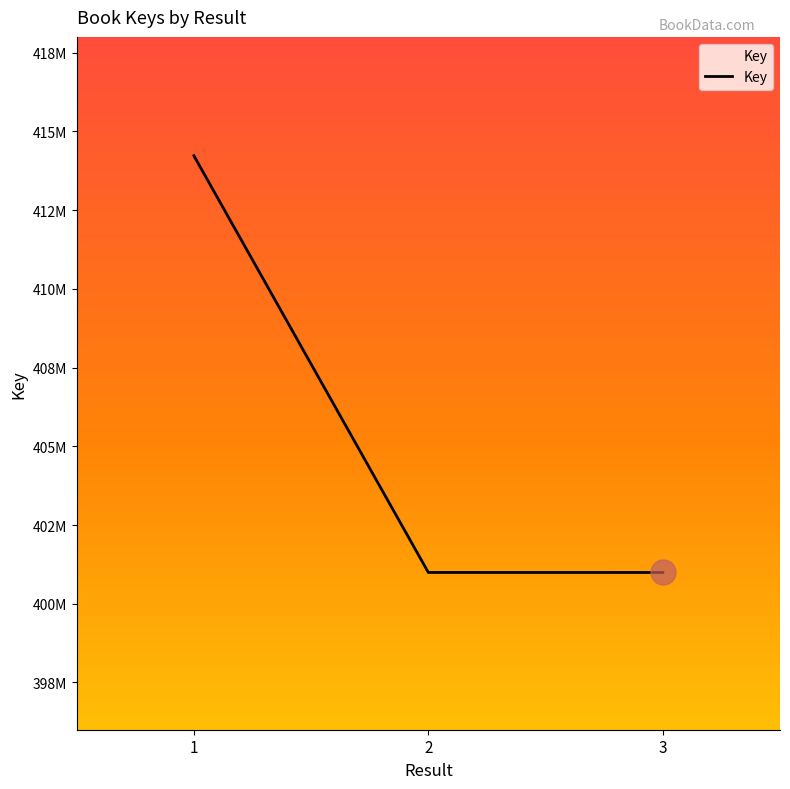

Reading left to right, list all the values displayed in this chart.

1=414226417	2=400993426	3=400992769